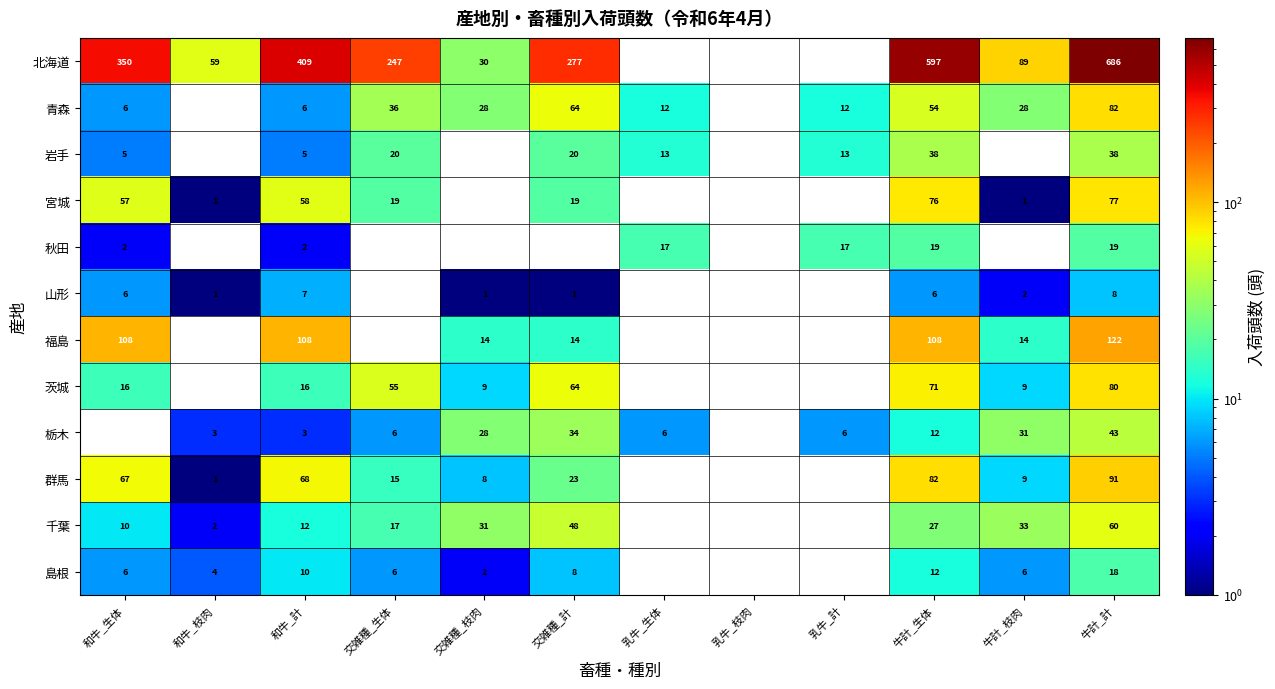

How many data points in 島根 are less than 10?

6